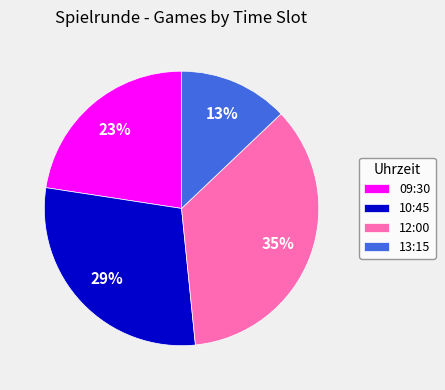

Is 10:45 the majority of the pie?

No